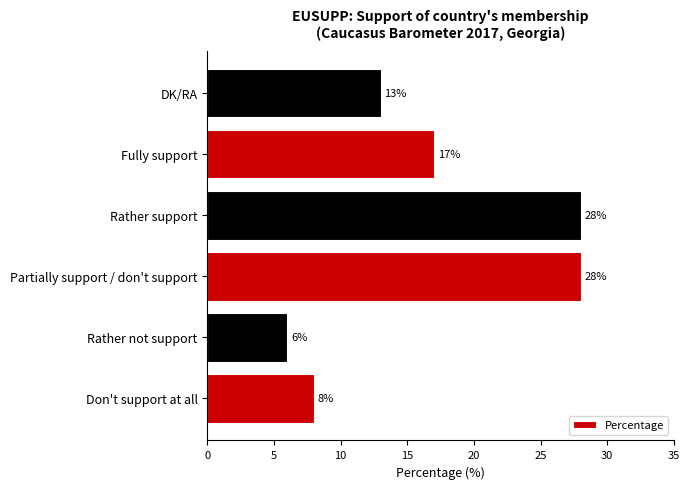

Read the value at DK/RA, to the nearest 5.

15